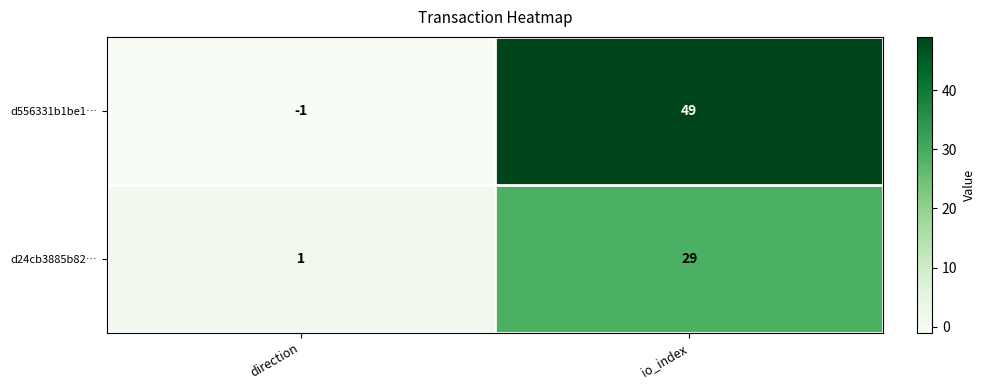

Where is d24cb3885b82… nearest to the value 15?

direction